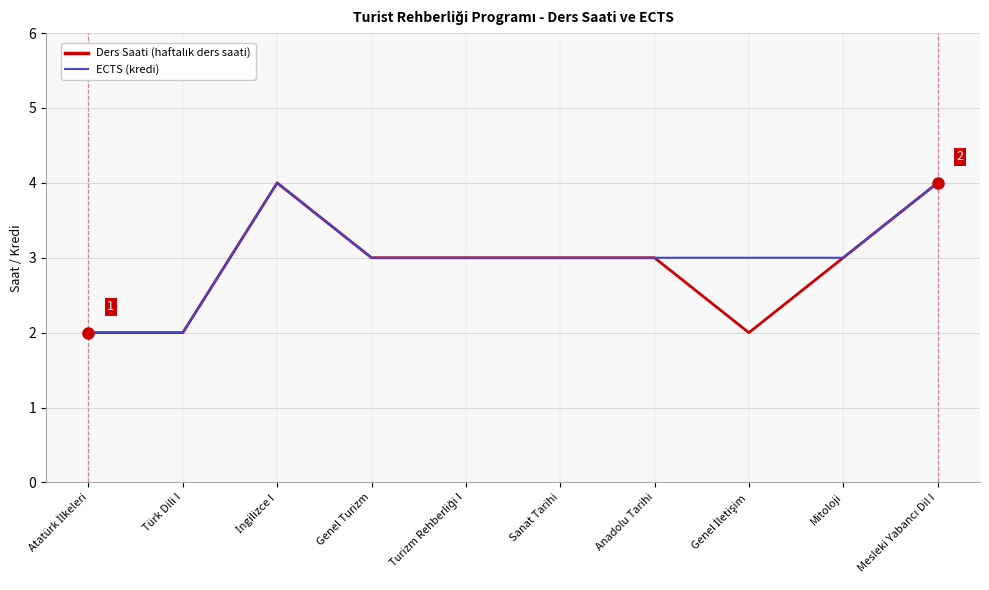

What is the greatest value displayed?

4